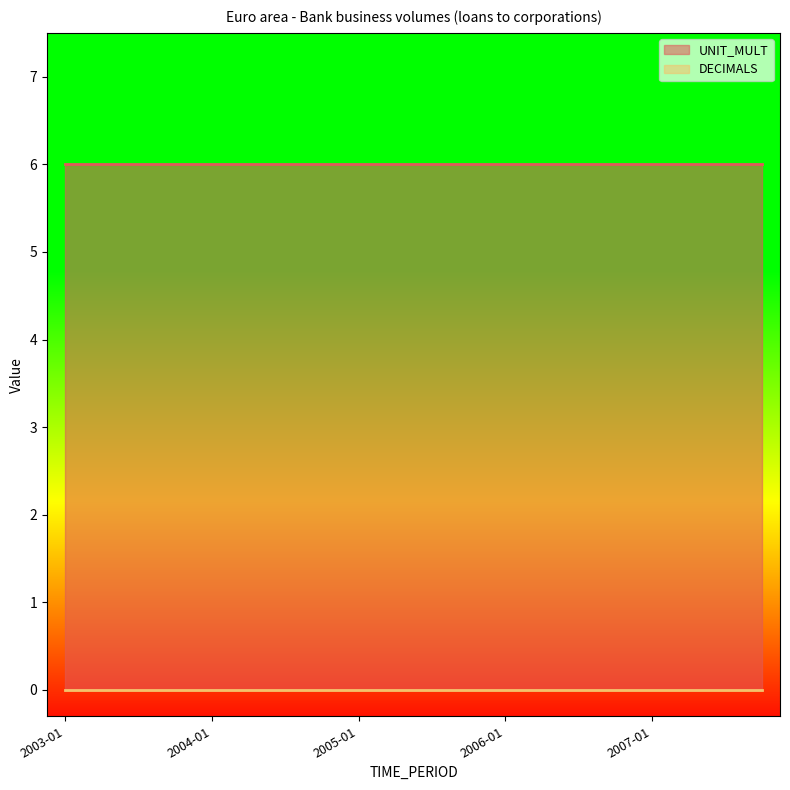

The value of UNIT_MULT at 2003-10 is 9. True or false?

False